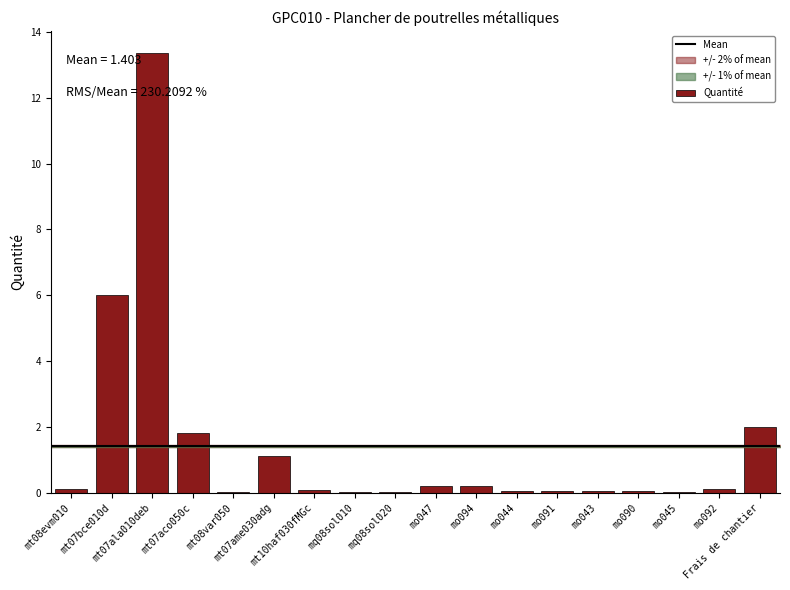

What is the average value?

1.4